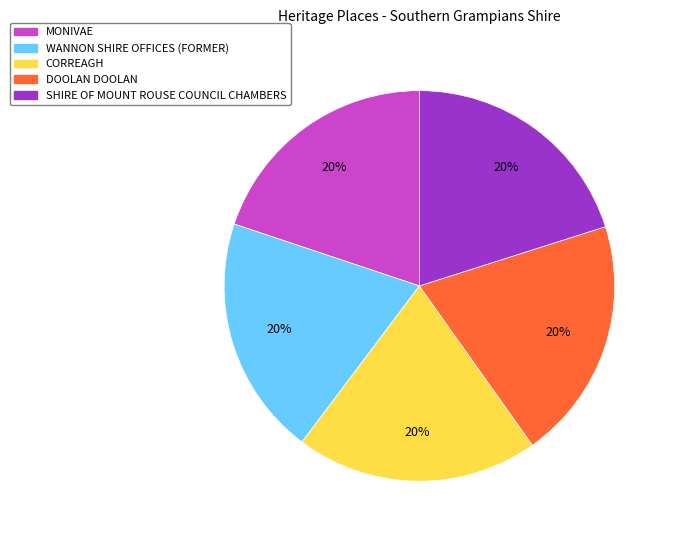

To the nearest percent, what portion does DOOLAN DOOLAN represent?

20%